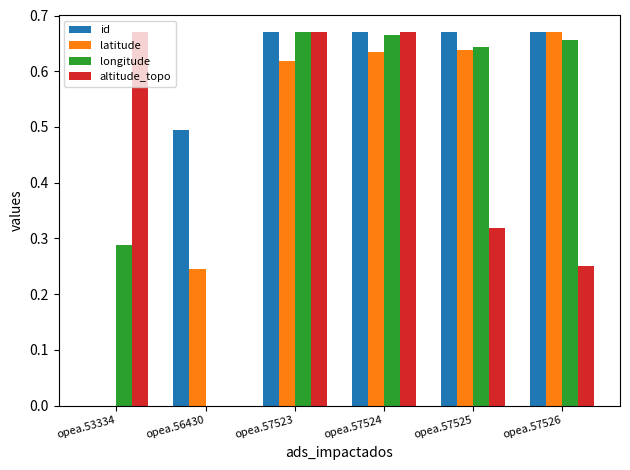

What are all the series names shown in the legend?

id, latitude, longitude, altitude_topo